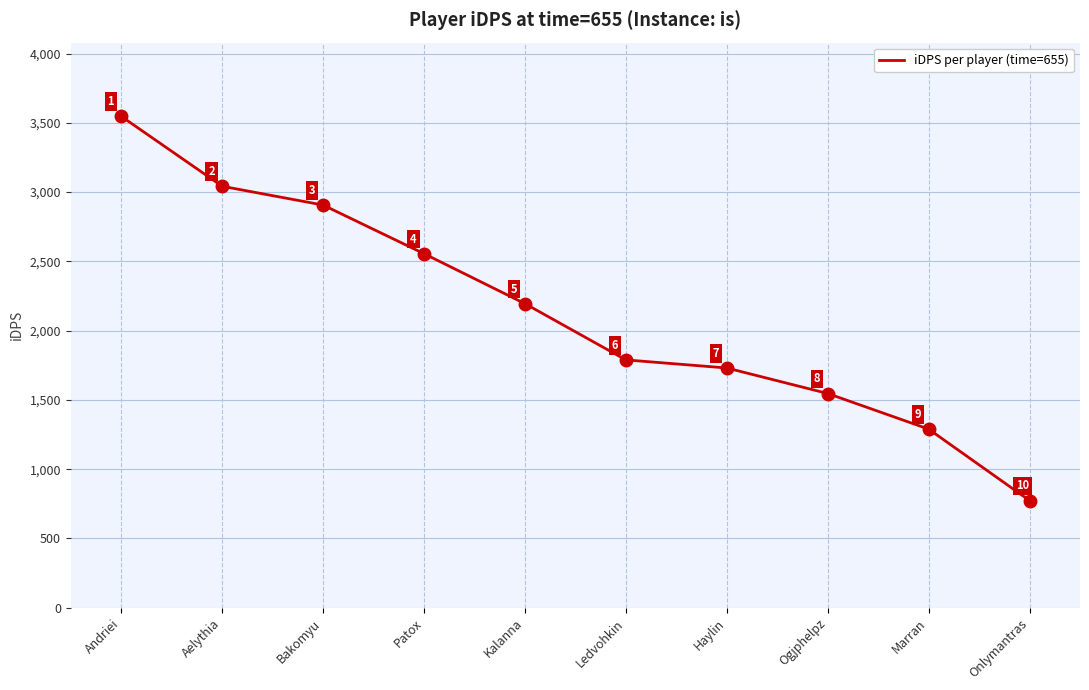

The chart shows a value of 1730.3 at Haylin. True or false?

True